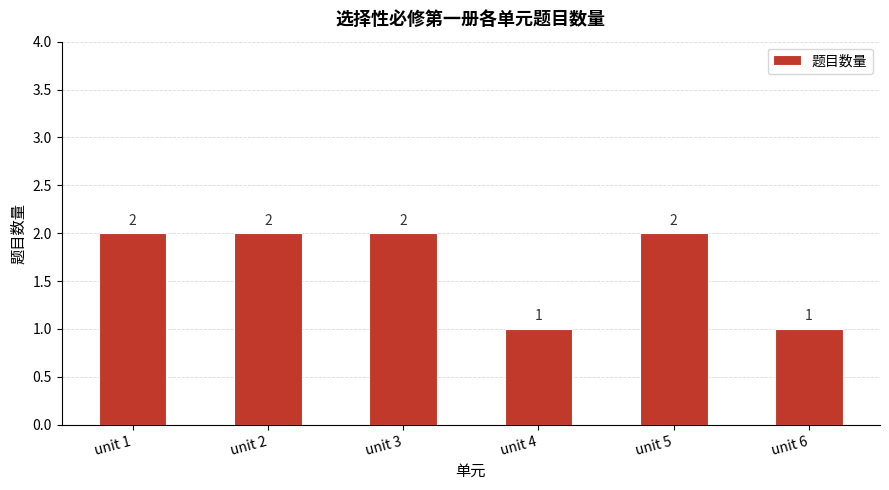

Reading left to right, what are all the values shown in this chart?

2	2	2	1	2	1